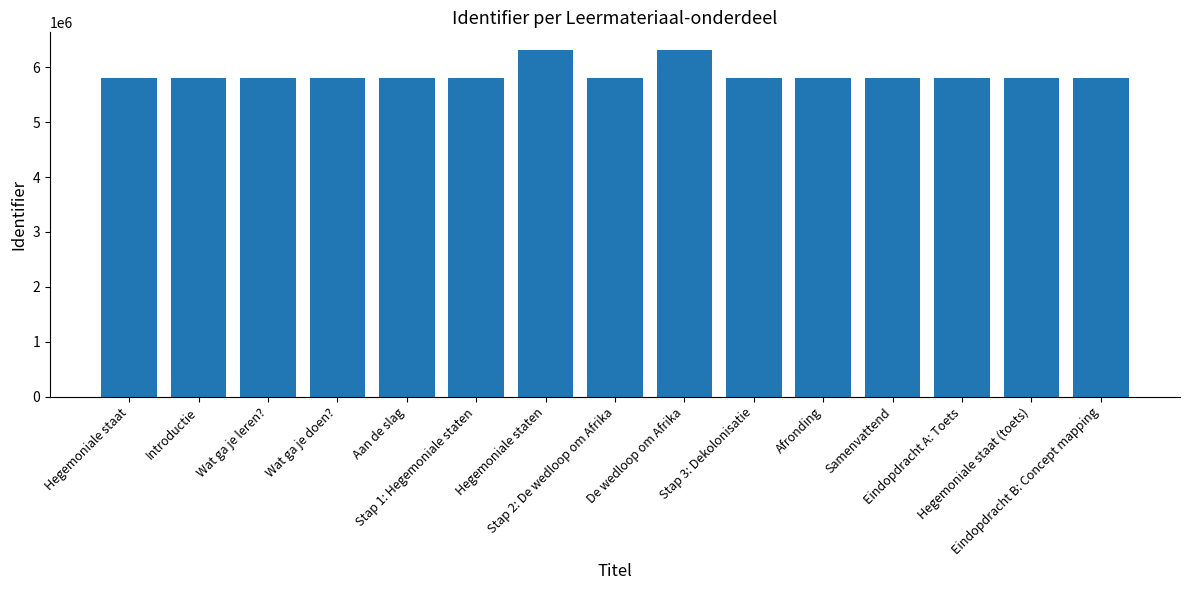

What is the maximum value shown in the chart?

6321451